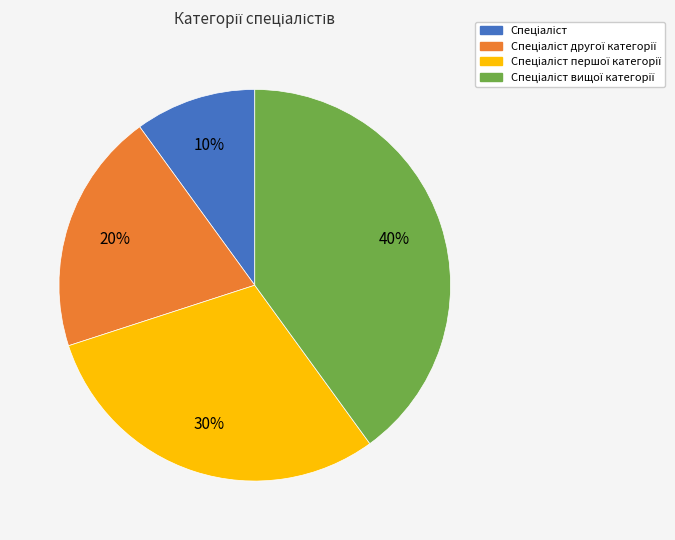

Is there a majority slice in this chart?

No